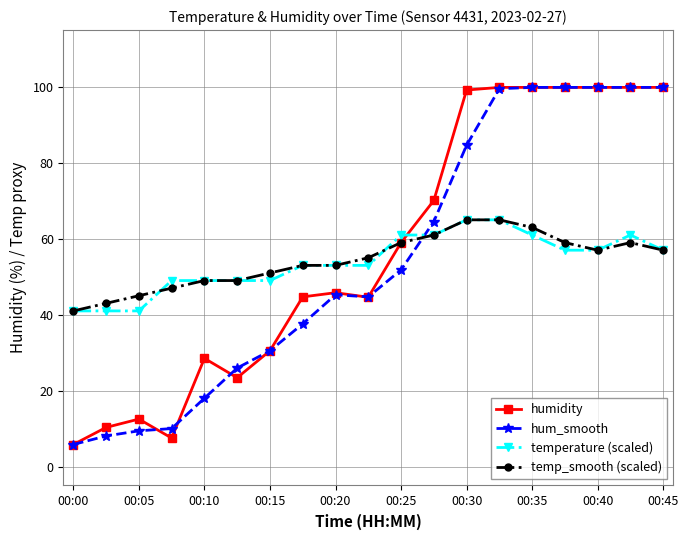

True or false: humidity has more than 2 interior local peaks.

True